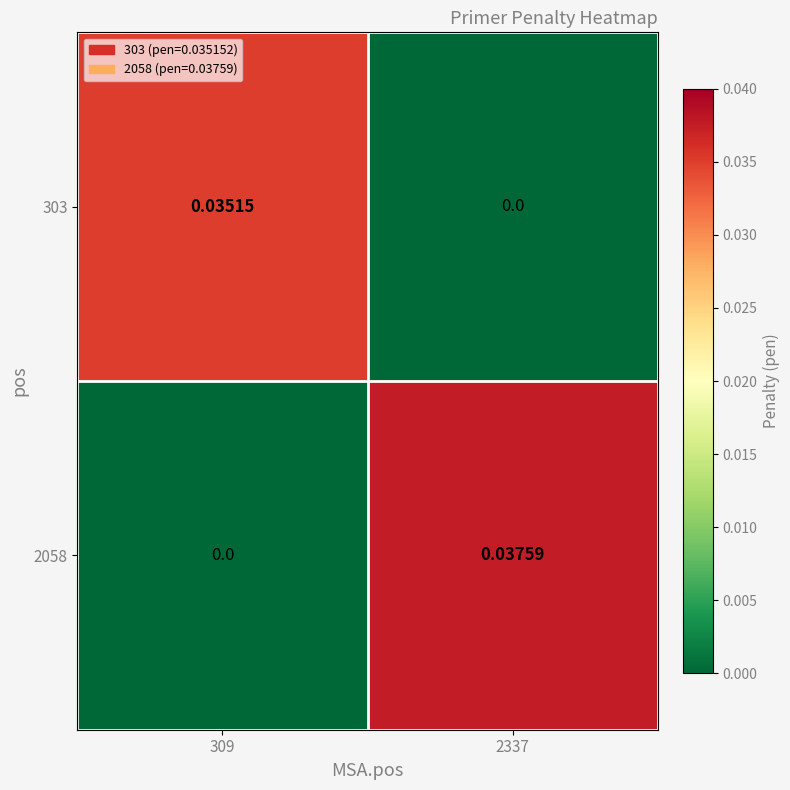

How many positive values does the 2058 series have?

1